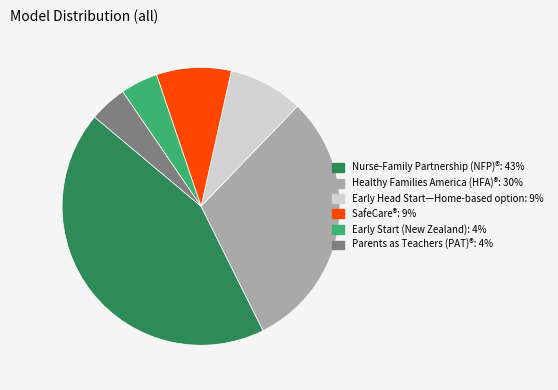

The Nurse-Family Partnership (NFP)® slice represents 43% of the pie. True or false?

True